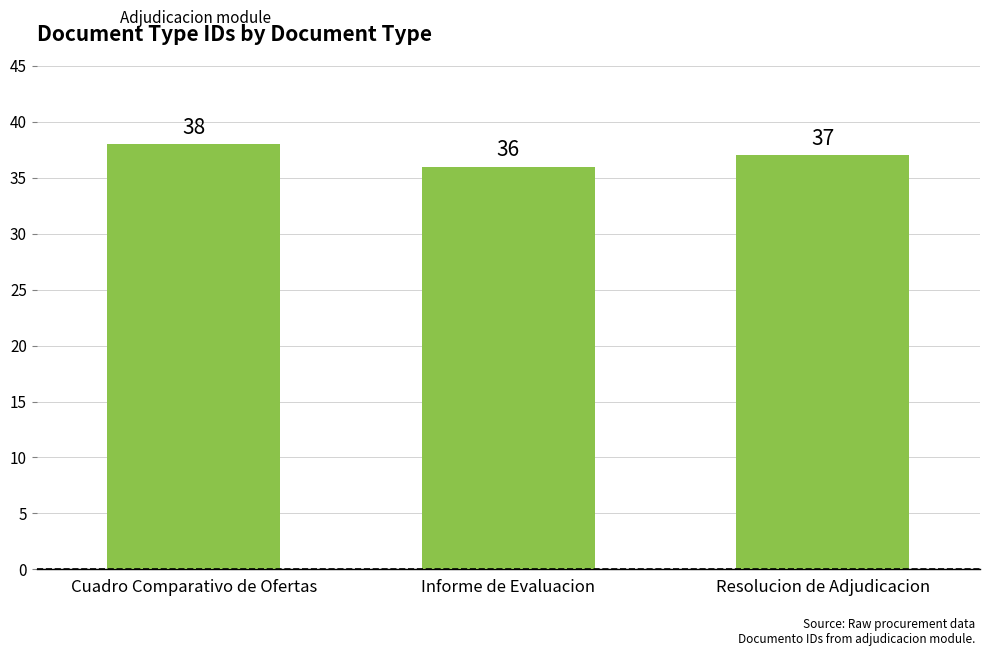

List the labels in order of value, smallest first.

Informe de Evaluacion, Resolucion de Adjudicacion, Cuadro Comparativo de Ofertas